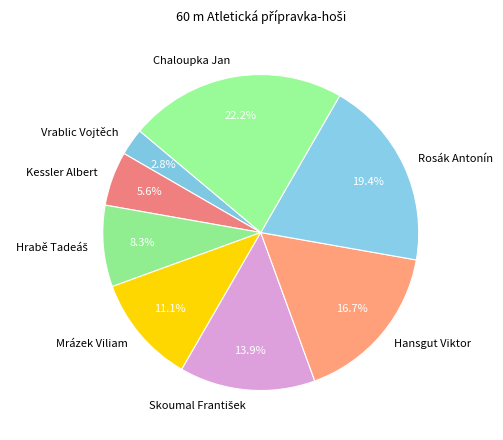

Which has a higher value, Kessler Albert or Chaloupka Jan?

Chaloupka Jan